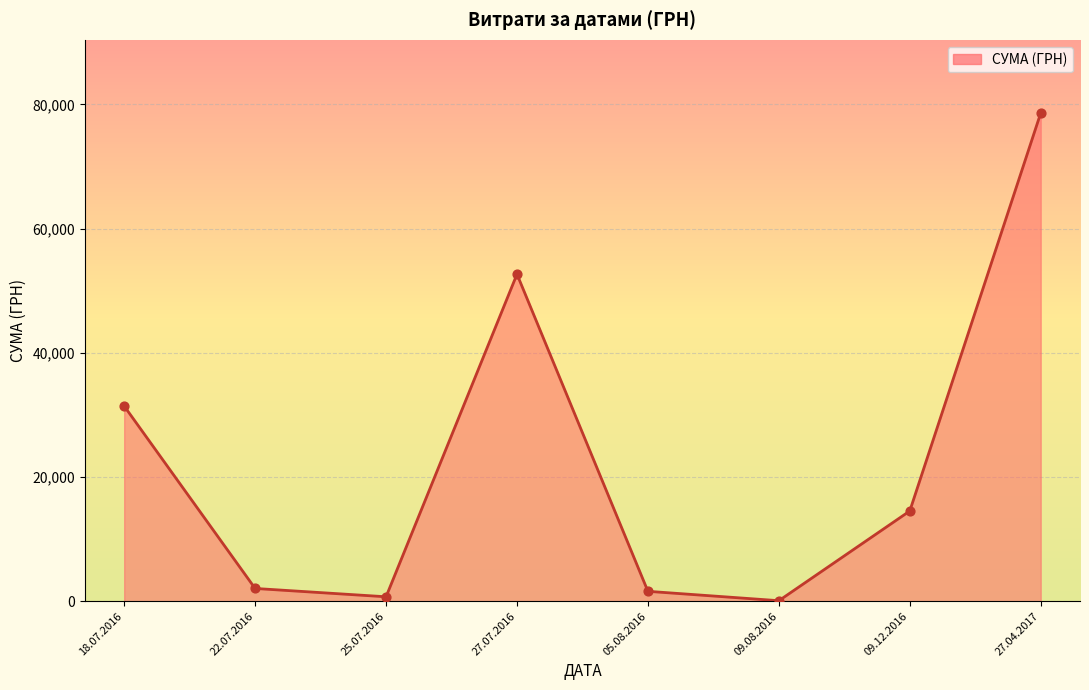

What is the change in value from 27.07.2016 to 09.12.2016?

-38128.0